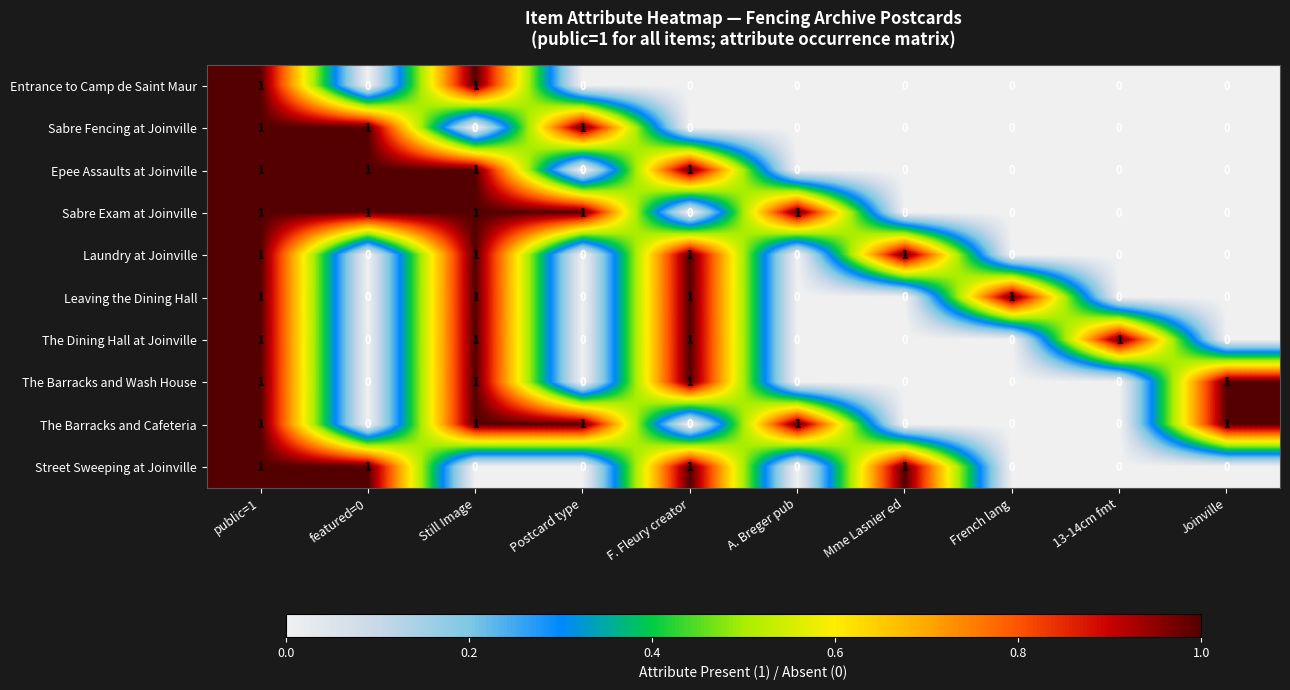

How many Sabre Exam at Joinville values are between 0 and 1?

10